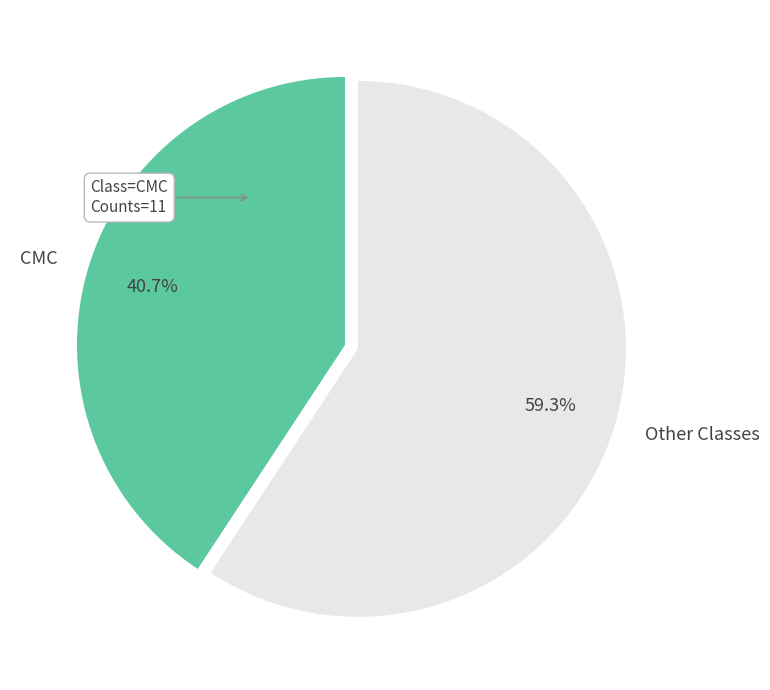

Is there a majority slice in this chart?

Yes